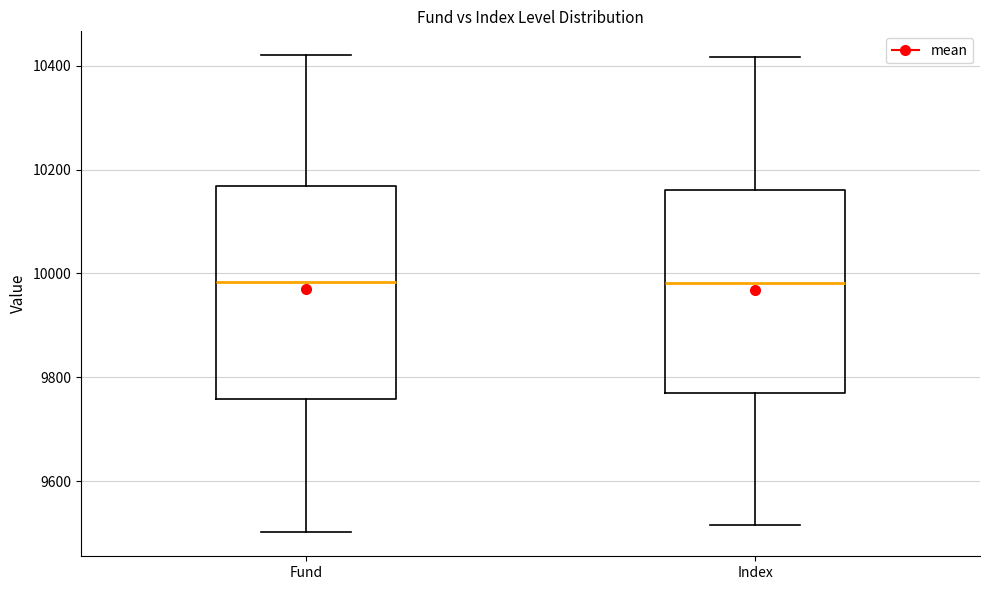

Reading left to right, transcribe this box plot: for each box, give where its median line is, the range the box spans, and where its two whiskers end, as read against the y-axis. The values are not printed on the chart, so give them approximately, as read against the axis.

Fund: median 9980, box 9760 to 10160, whiskers 9500 to 10420
Index: median 9980, box 9760 to 10160, whiskers 9520 to 10420